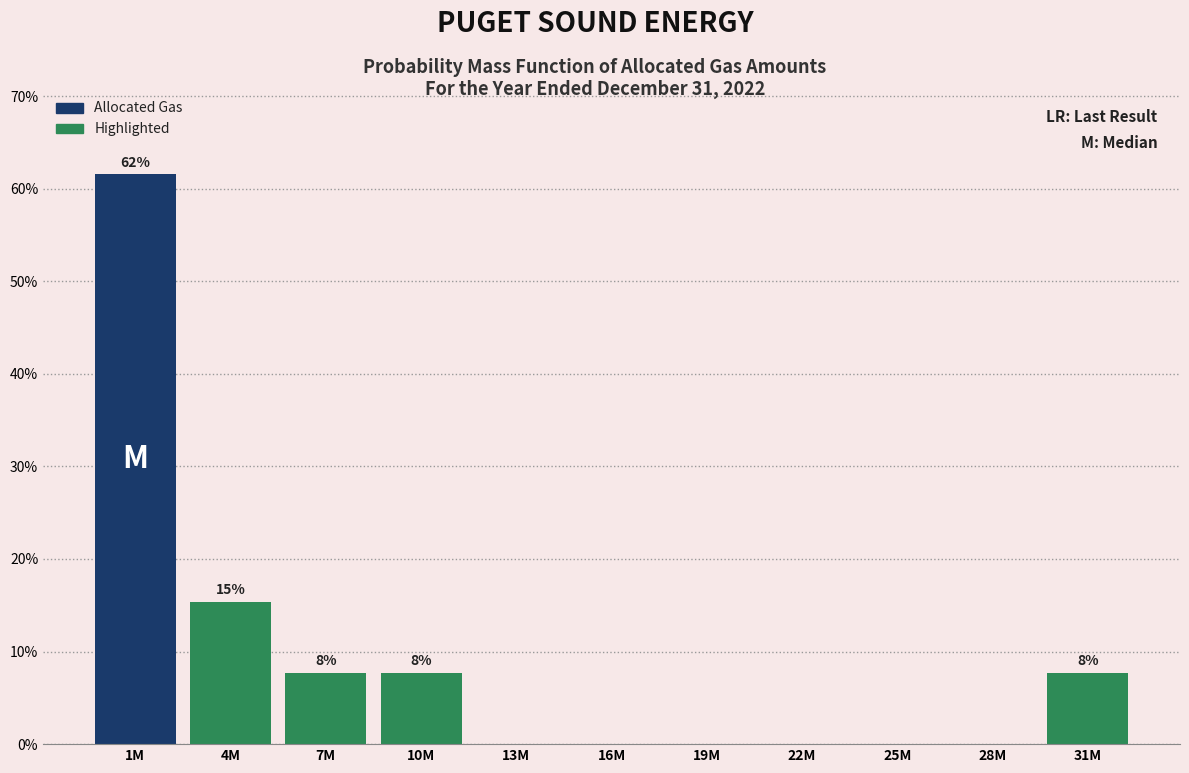

Reading left to right, transcribe all the data shown in this chart.

1M=61.5	4M=15.4	7M=7.7	10M=7.7	13M=0.0	16M=0.0	19M=0.0	22M=0.0	25M=0.0	28M=0.0	31M=7.7